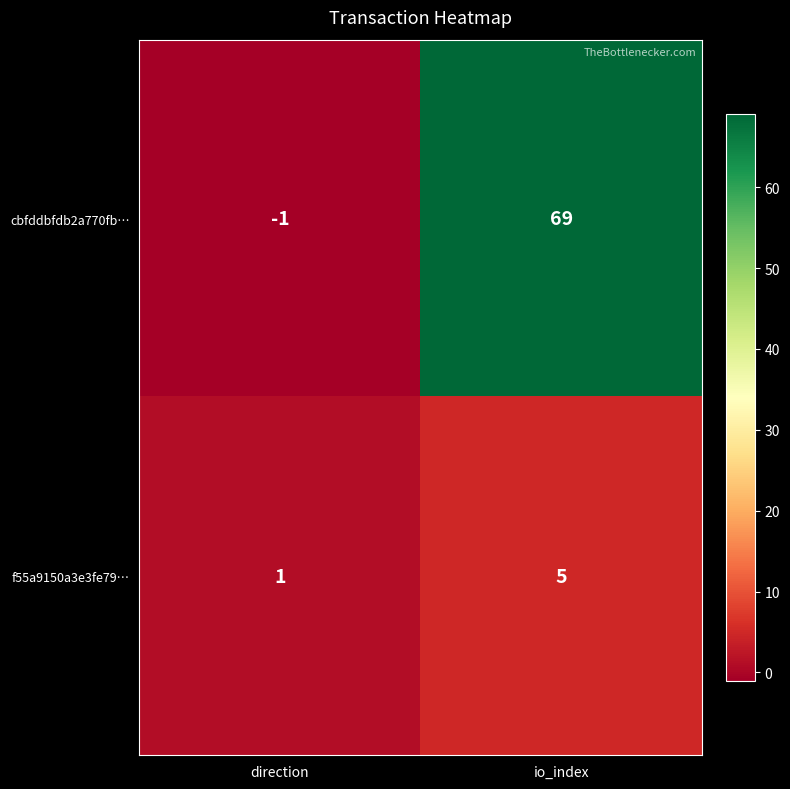

The value of f55a9150a3e3fe79… at direction is 2. True or false?

False